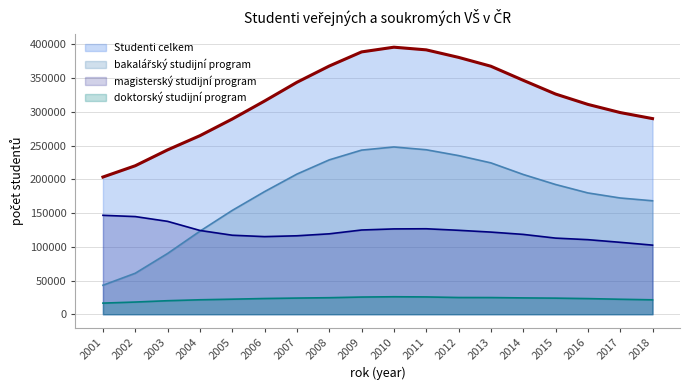

Rank the series by their average value, from highest to lowest.

Studenti celkem, bakalářský, magisterský, doktorský